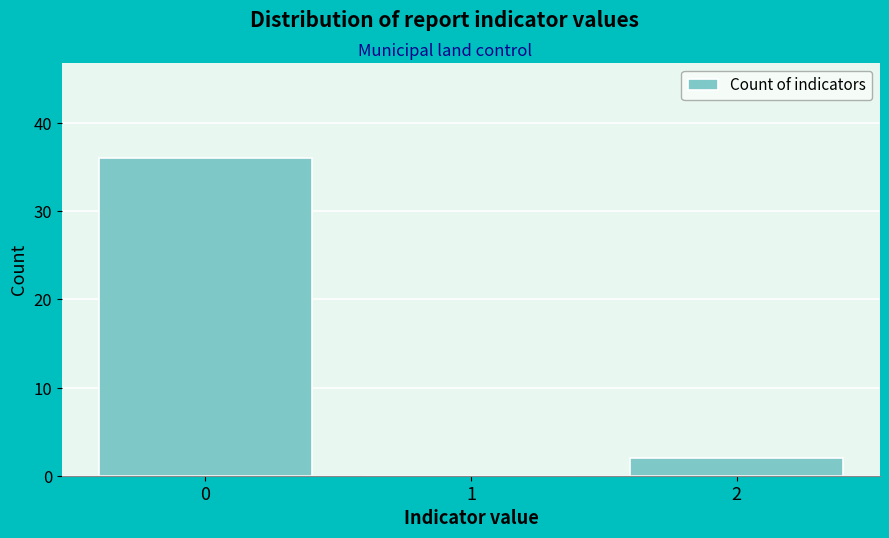

Reading left to right, extract all data points from this chart.

0=36	1=0	2=2